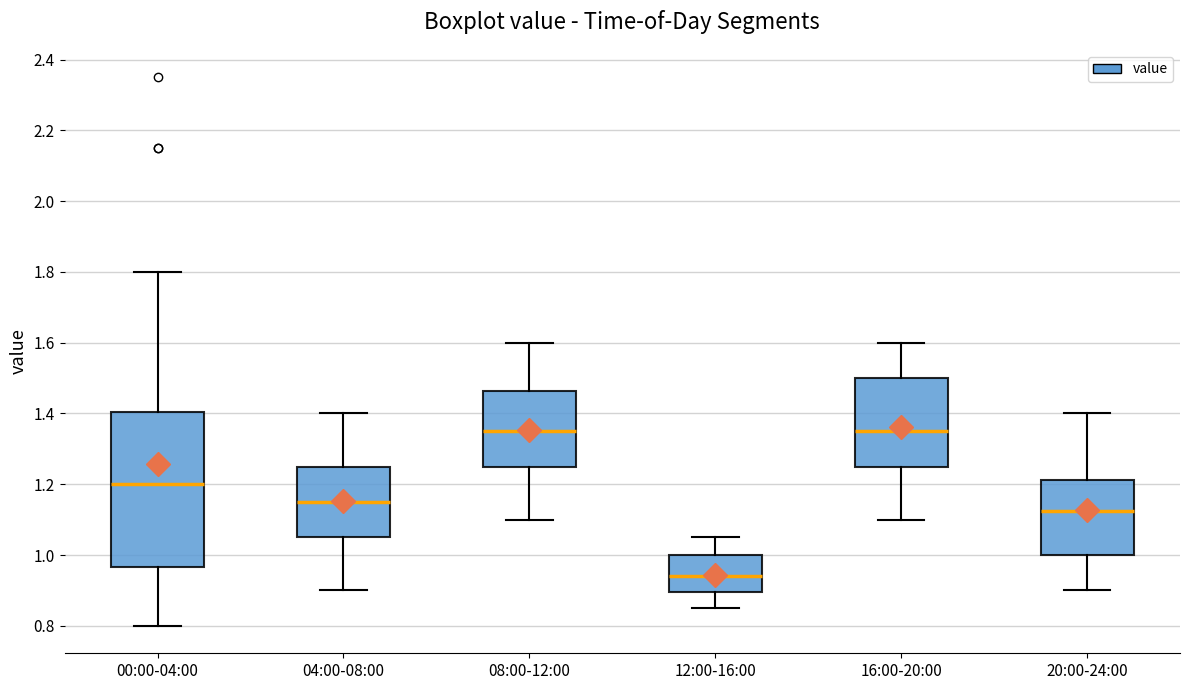

Where does the upper whisker of the box for 16:00-20:00 end on the y-axis? The values are not printed on the chart, so give them approximately, as read against the axis.

1.60